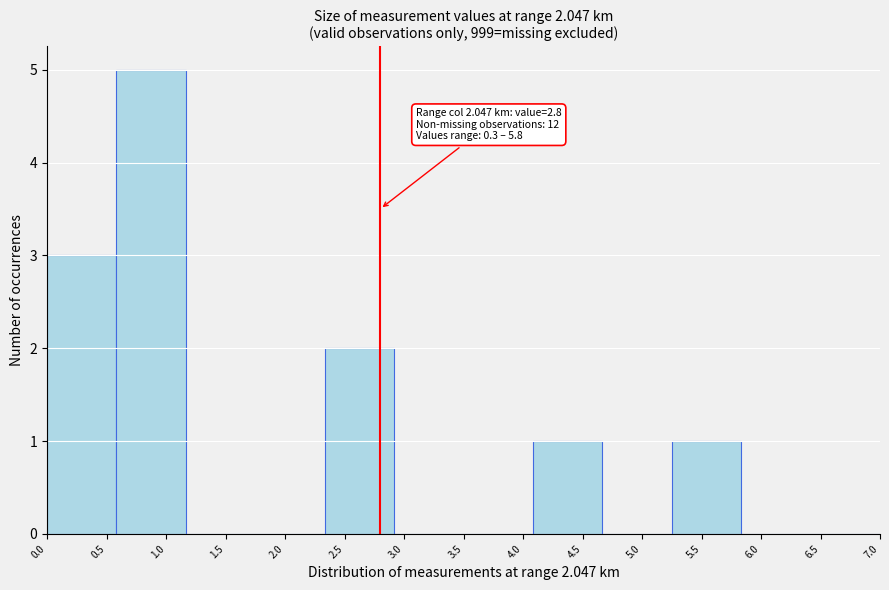

Over which range of the x-axis is the bar tallest?

0.60 to 1.15